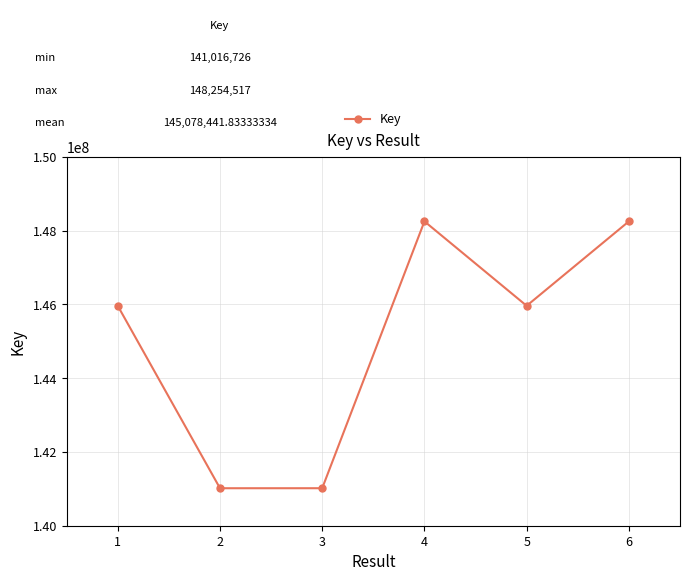

What is the minimum value shown in the chart?

141016726